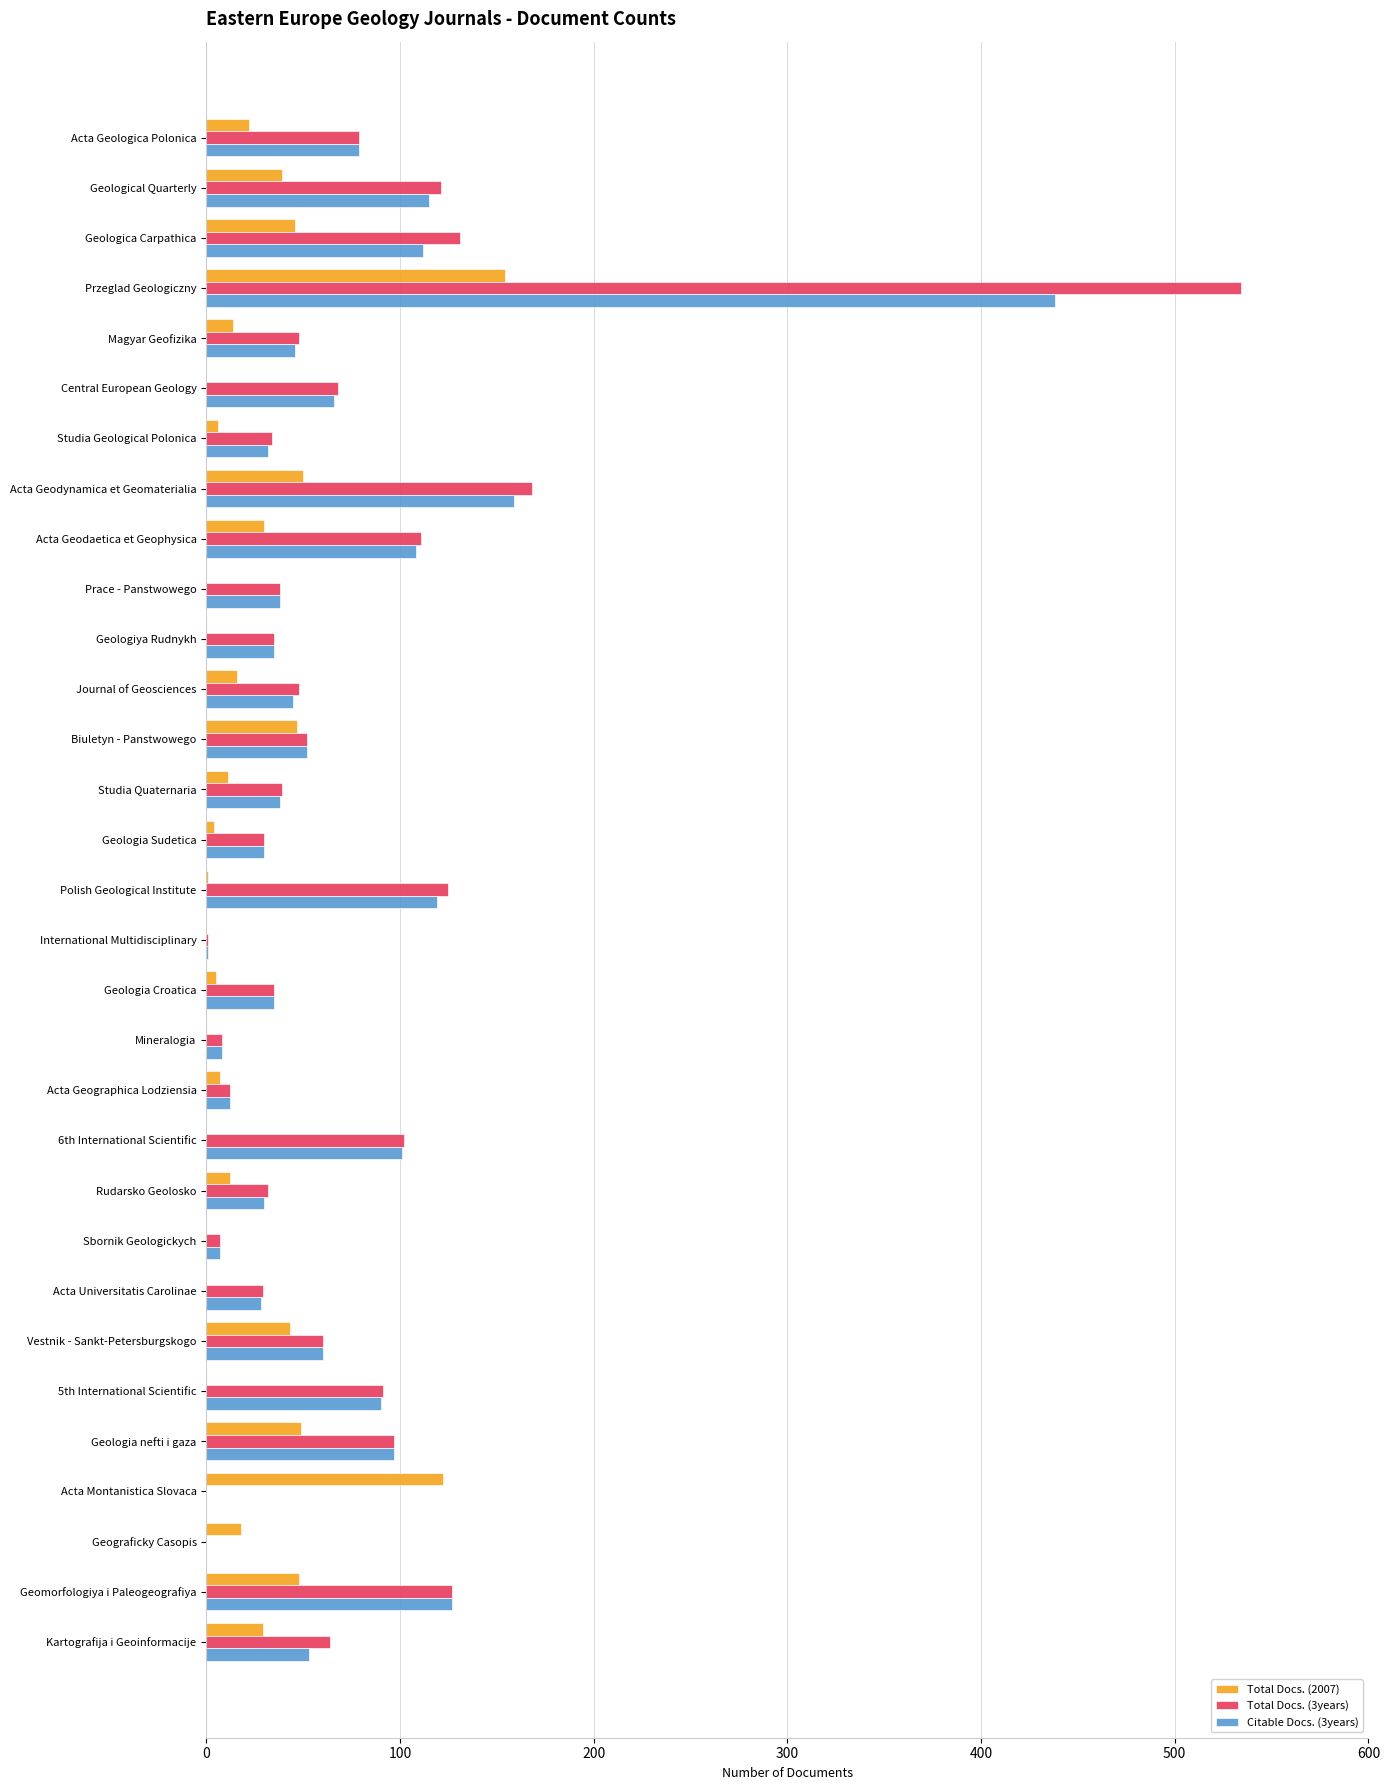

What is the greatest value displayed?

534